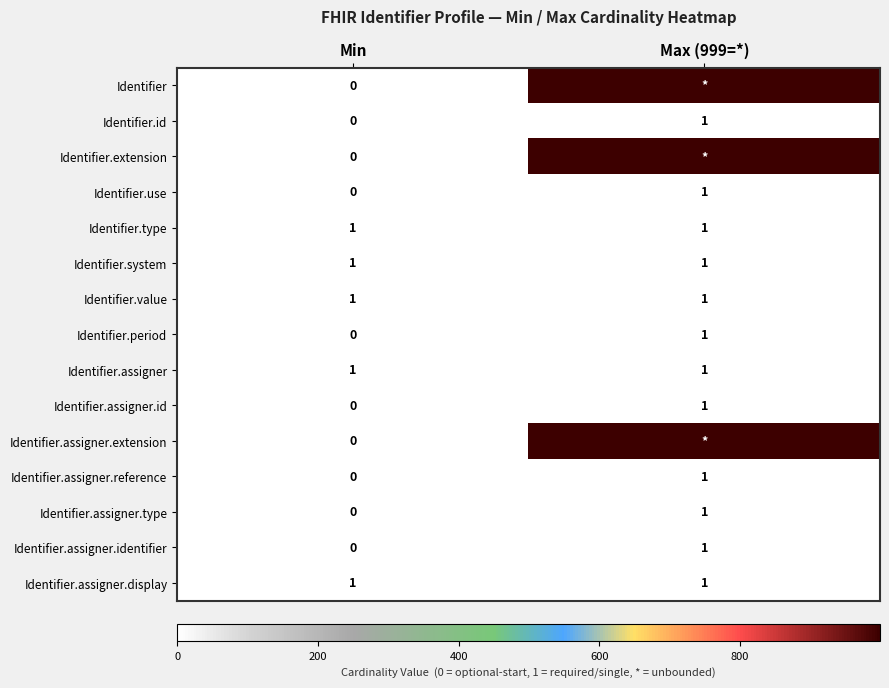

The Identifier.assigner.identifier series shows 1 at Min. True or false?

False